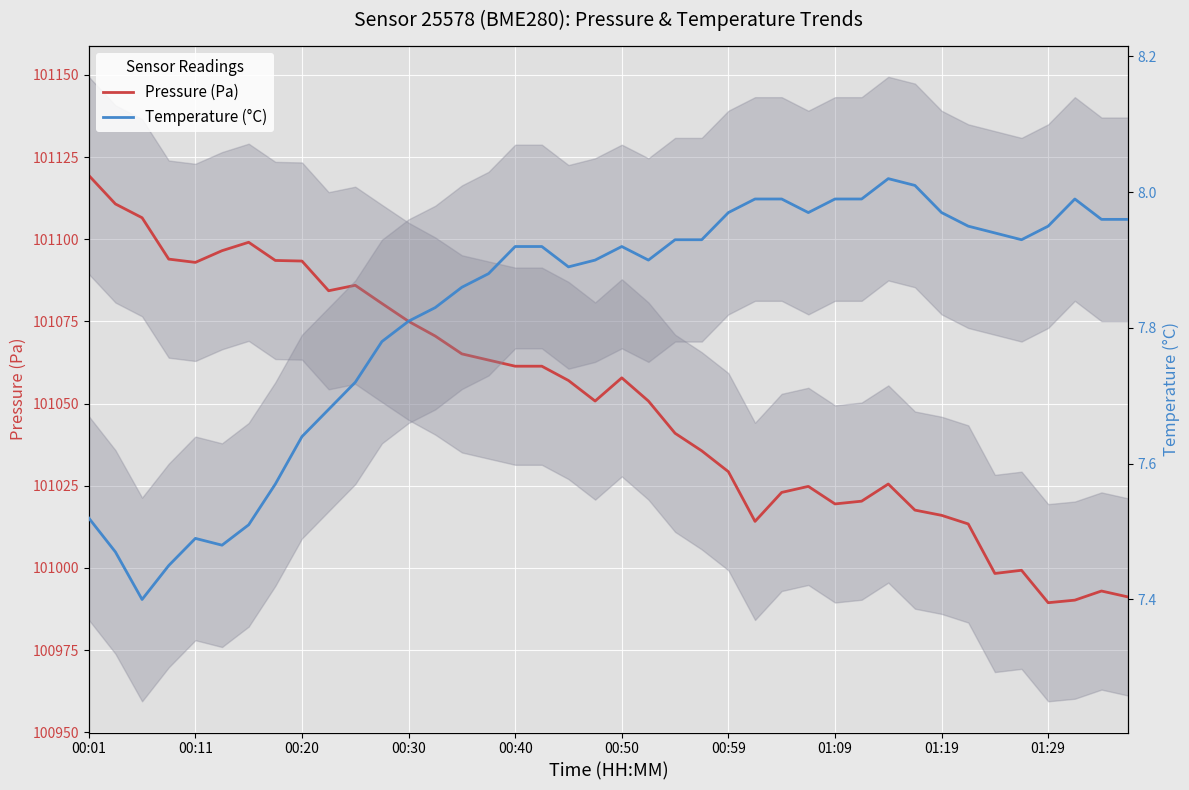

True or false: Pressure (Pa) has more than 0 points higher than both neighbors.

True